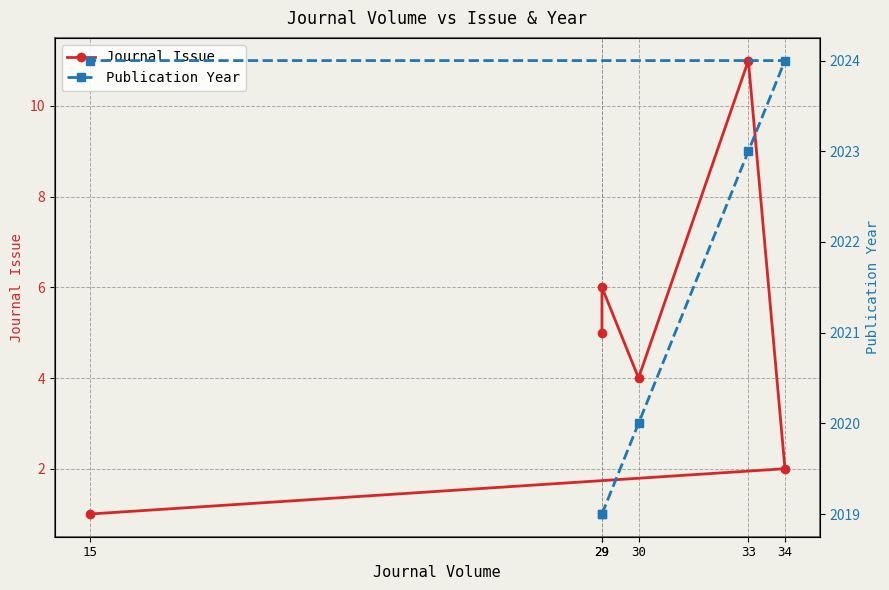

True or false: Journal Issue and Publication Year intersect in this chart.

False